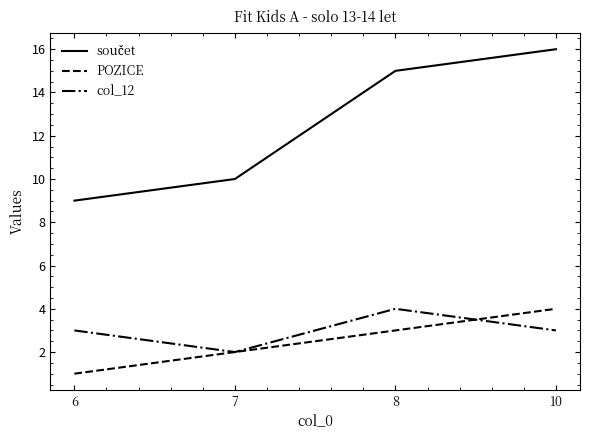

What is the sum of the col_12 values at 8 and 10?

7